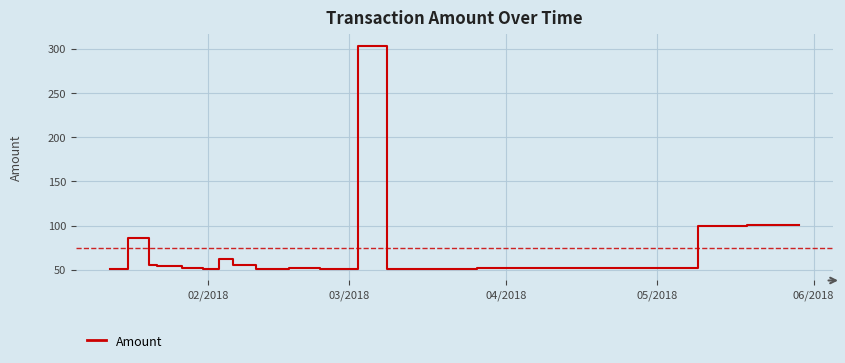

What is the greatest value displayed?

303.6